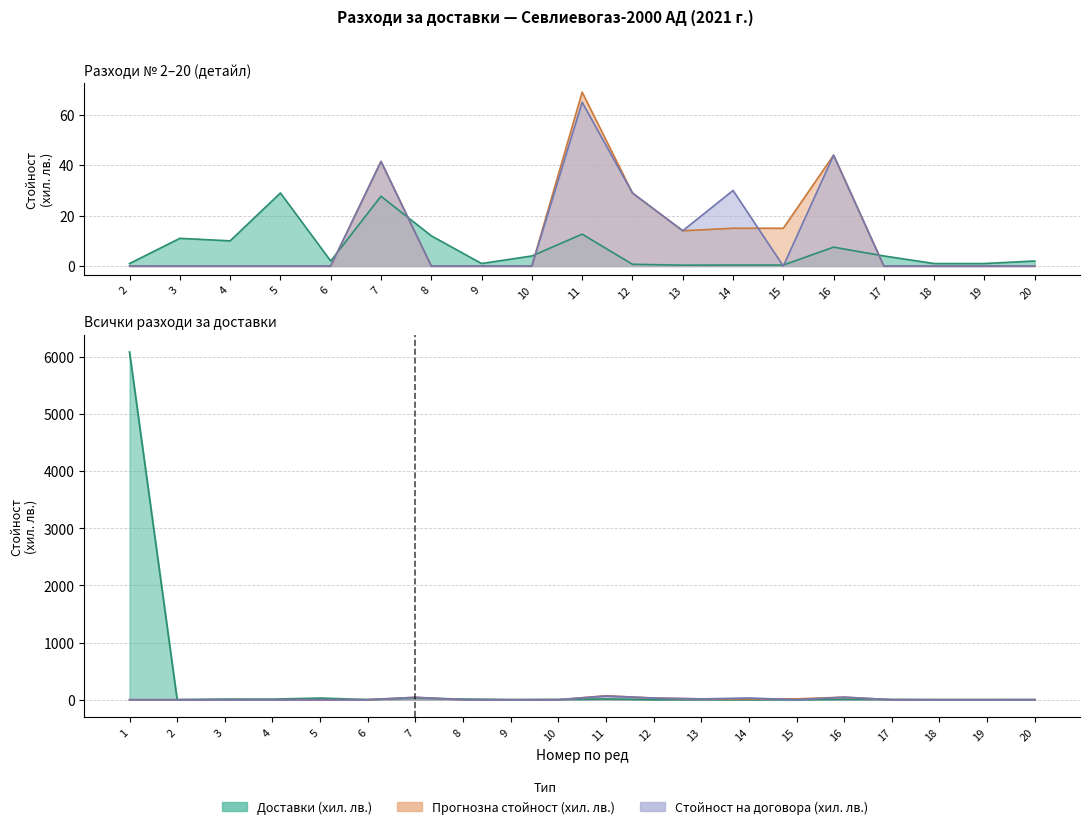

Reading left to right, extract all data points from this chart.

Доставки (хил. лв.): 1=6086.0	2=1.0	3=11.0	4=10.0	5=29.0	6=2.0	7=27.7	8=12.0	9=1.0	10=4.0	11=12.7	12=0.7	13=0.3	14=0.4	15=0.4	16=7.5	17=4.0	18=1.0	19=1.0	20=2.0
Прогнозна стойност (хил. лв.): 1=0.0	2=0.0	3=0.0	4=0.0	5=0.0	6=0.0	7=41.5	8=0.0	9=0.0	10=0.0	11=69.0	12=29.0	13=14.0	14=15.0	15=15.0	16=44.0	17=0.0	18=0.0	19=0.0	20=0.0
Стойност на договора (хил. лв.): 1=0.0	2=0.0	3=0.0	4=0.0	5=0.0	6=0.0	7=41.5	8=0.0	9=0.0	10=0.0	11=65.0	12=29.0	13=14.0	14=30.0	15=0.0	16=44.0	17=0.0	18=0.0	19=0.0	20=0.0